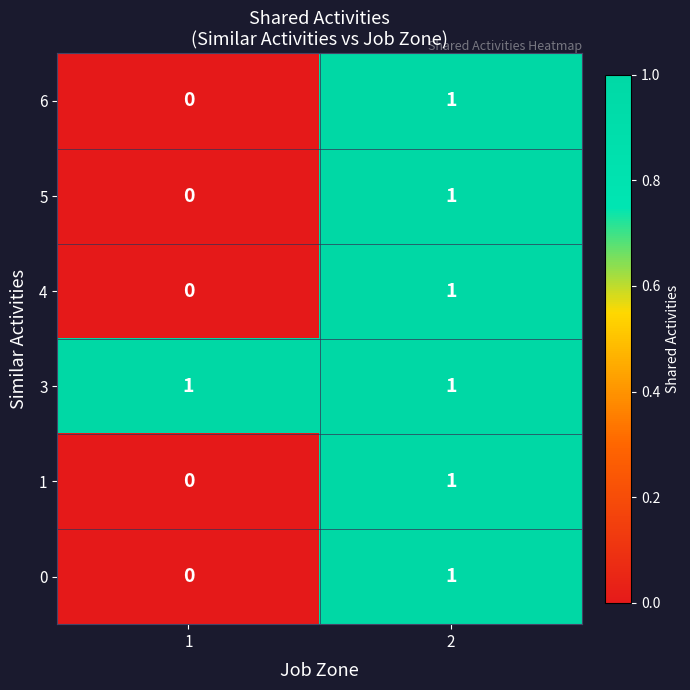

The value of 3 at 1 is 2. True or false?

False